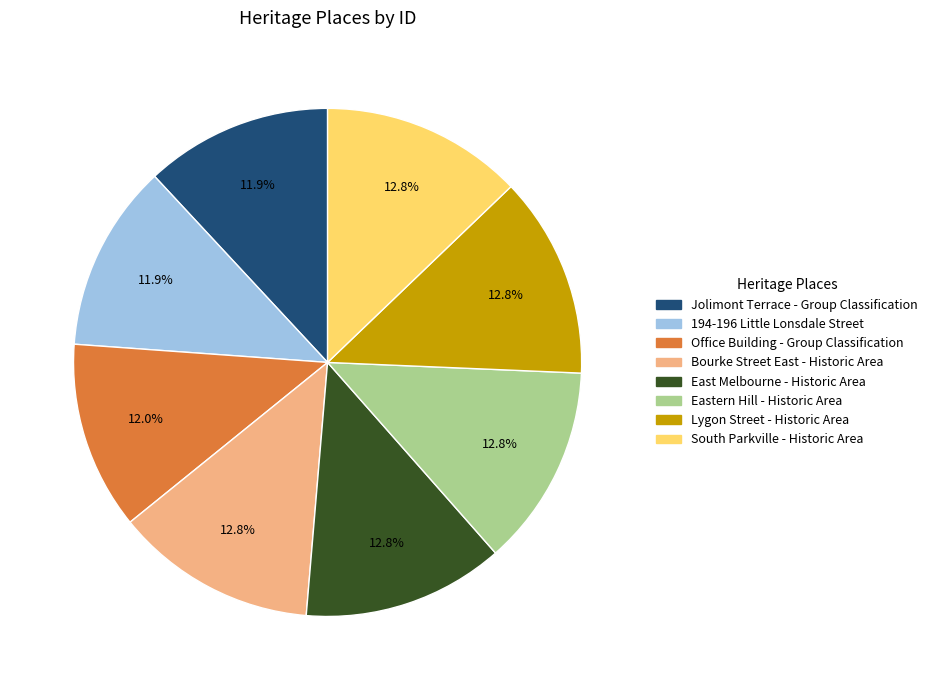

To the nearest percent, what portion does 194-196 Little Lonsdale Street represent?

12%